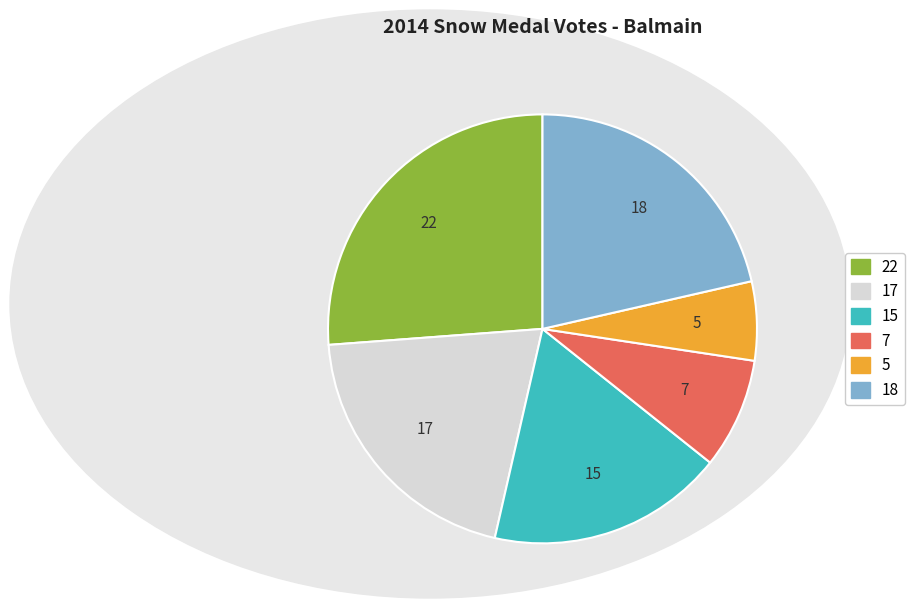

Does any single category account for the majority?

No